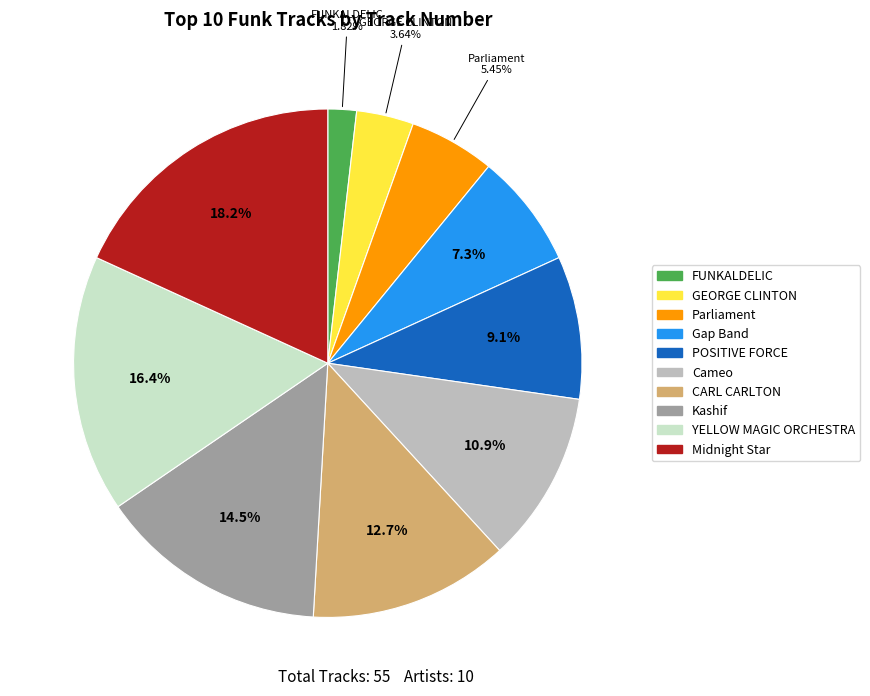

To the nearest percent, what portion does CARL CARLTON represent?

13%